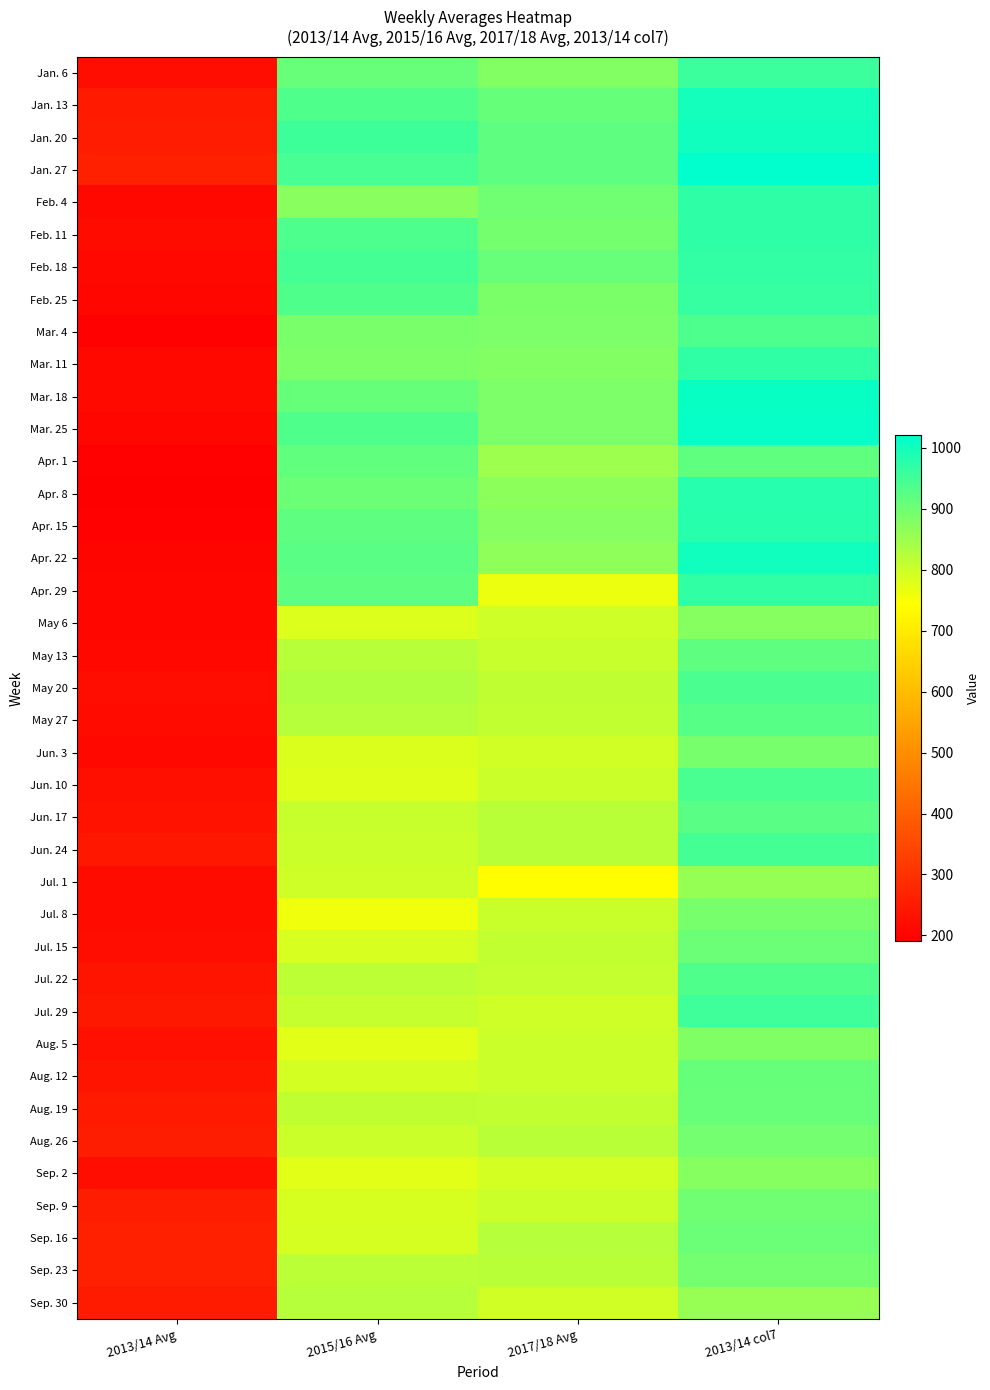

At which category does the chart reach its minimum across all series?

2013/14 Avg